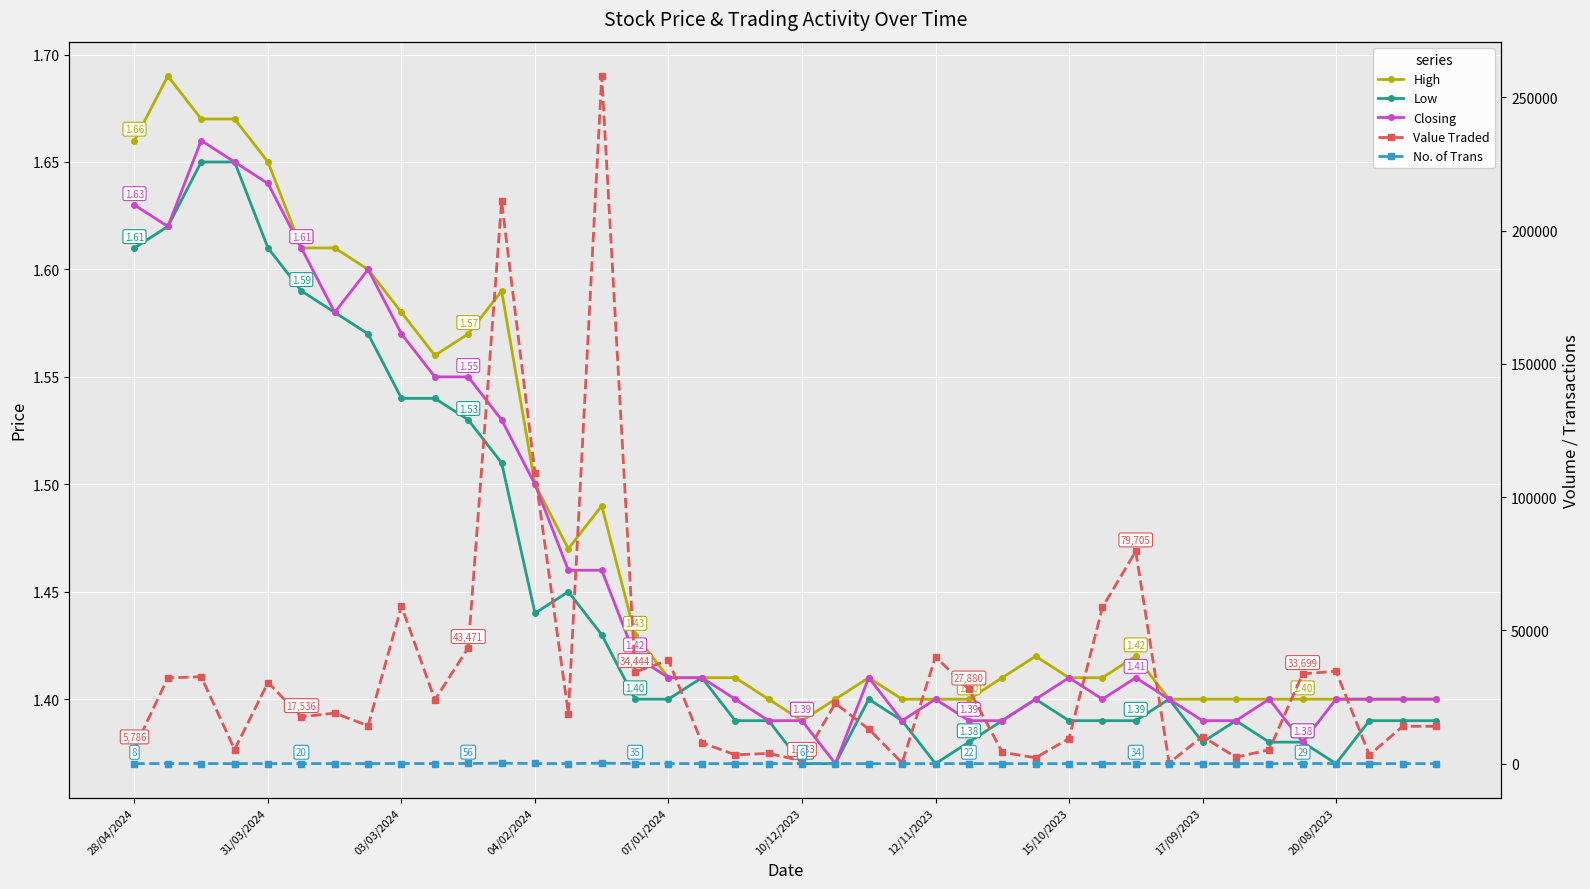

Where is No. of Trans nearest to the value 85?

04/02/2024